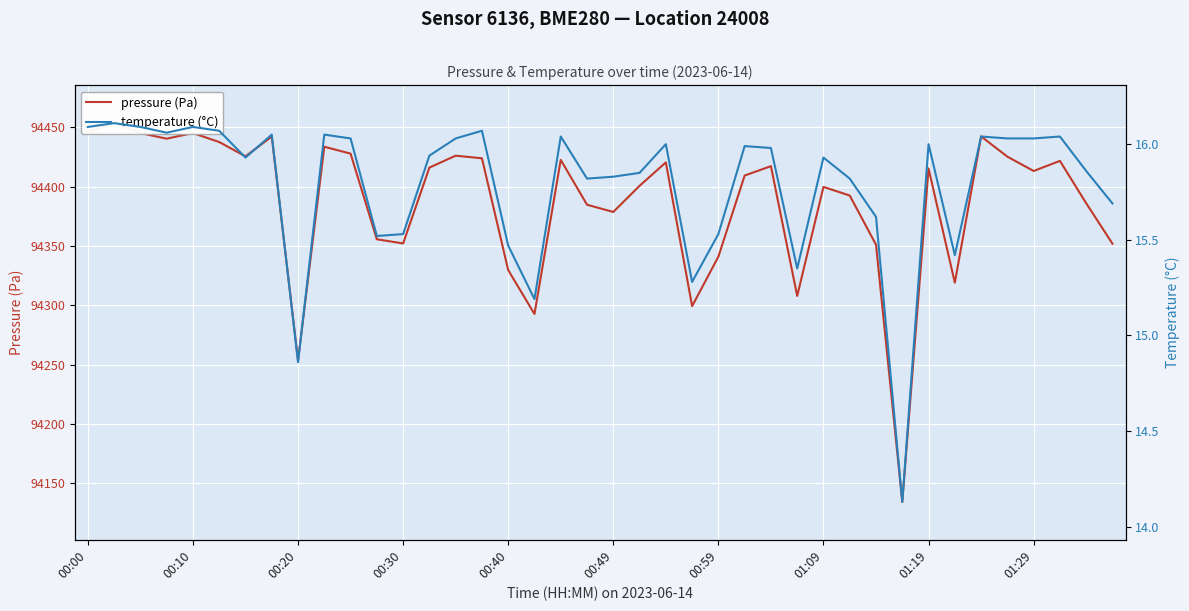

True or false: temperature (°C) and pressure (Pa) intersect in this chart.

False